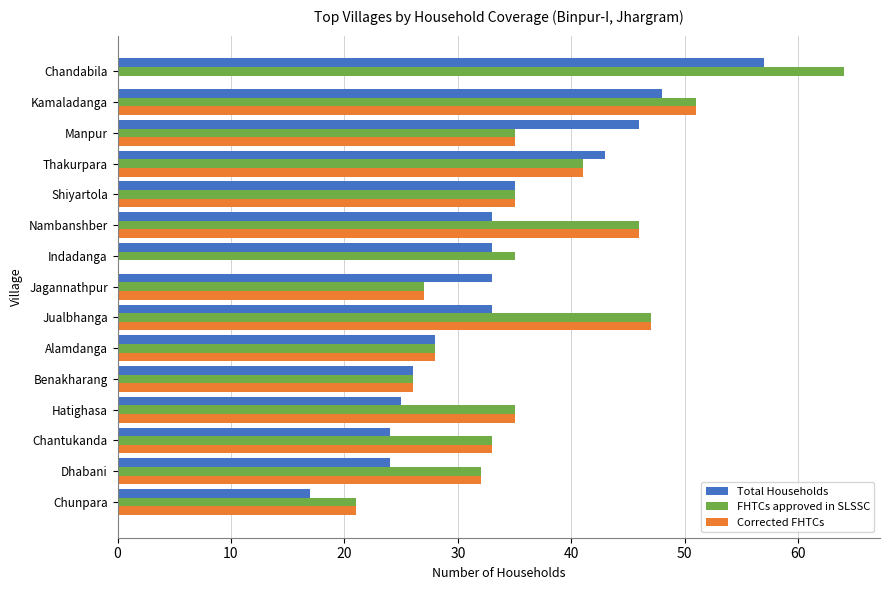

Where is Total Households nearest to the value 37?

Shiyartola